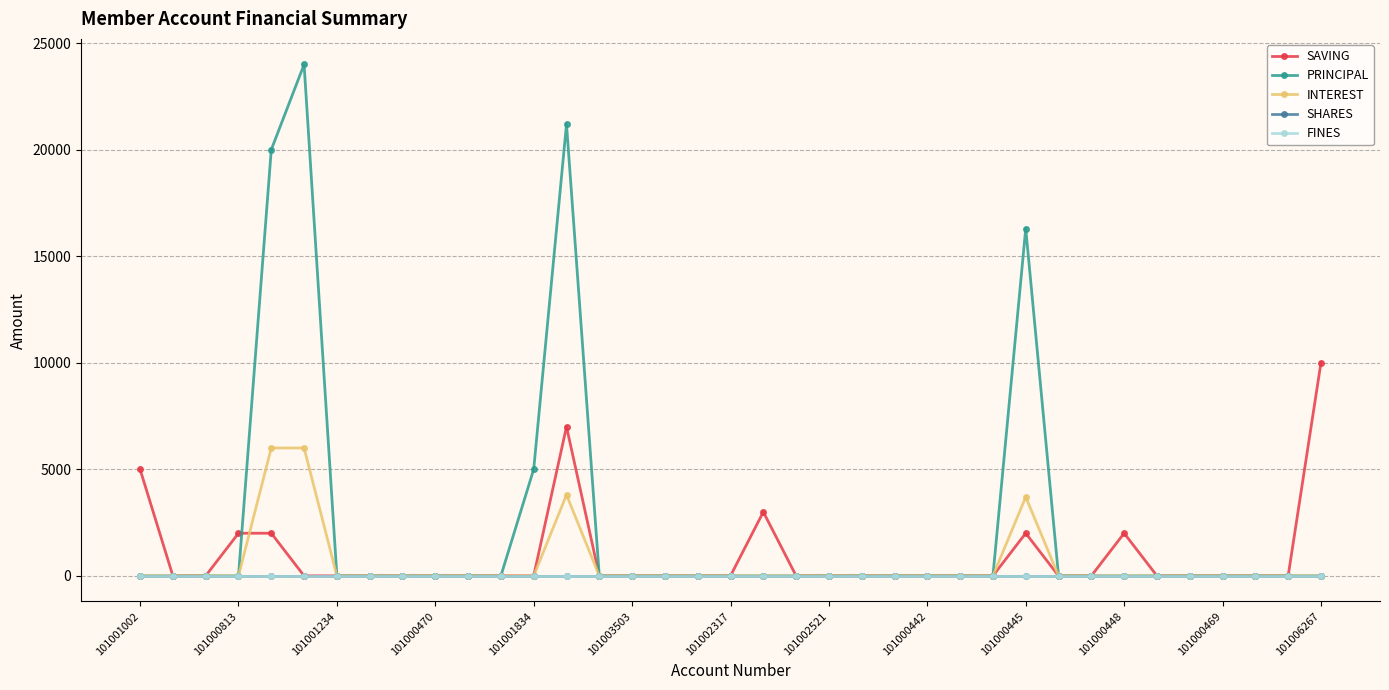

At how many categories does at least one series exceed 8397?

5